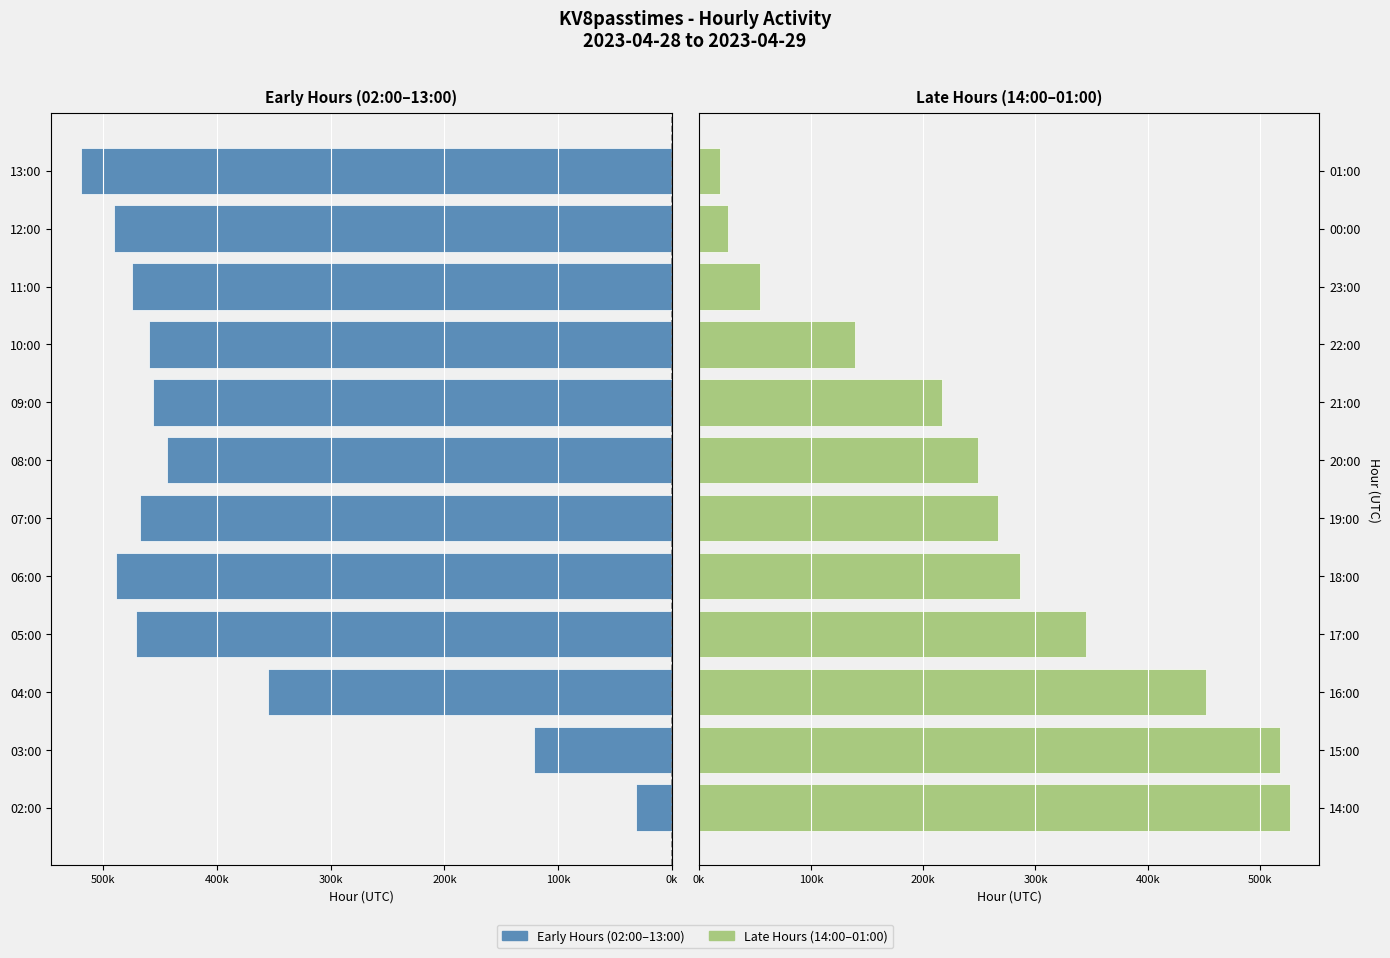

Which series changed the most between 0k and 400k?

KV8passtimes (early hours)